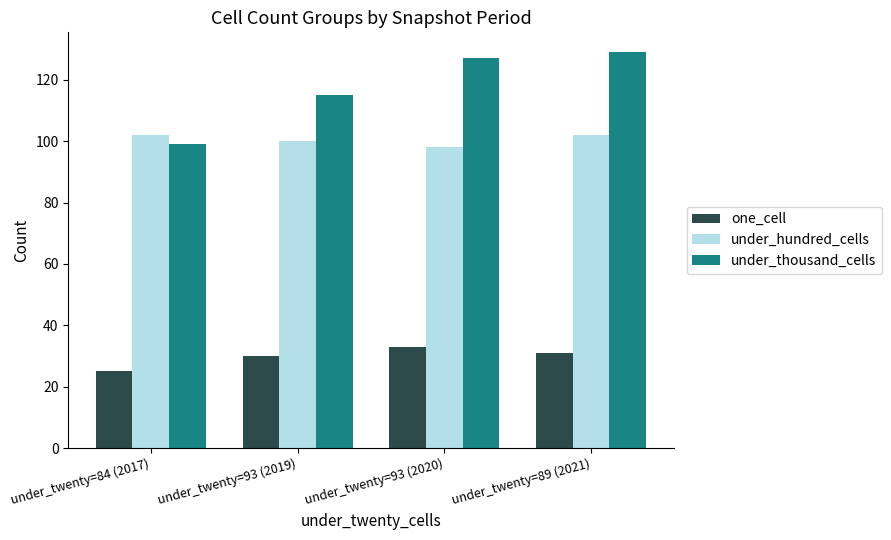

Which label corresponds to the largest value in the chart?

under_twenty=89 (2021)